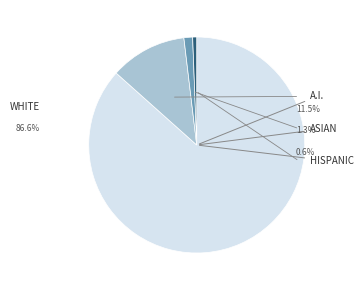

To the nearest percent, what is the average slice percentage?

25%